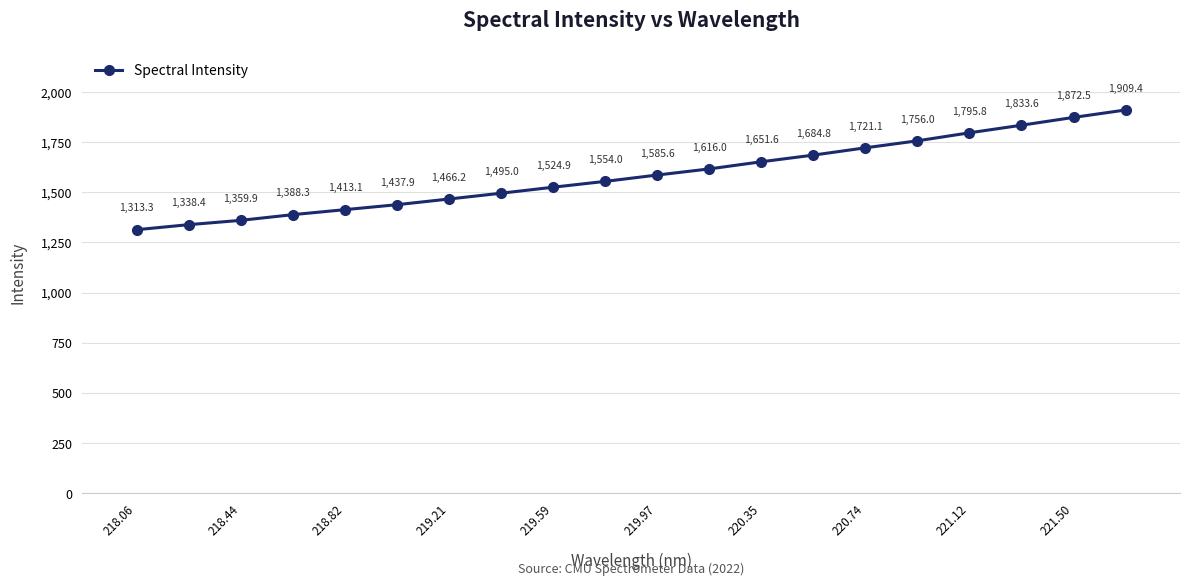

Reading left to right, transcribe all the data shown in this chart.

1313.3	1338.4	1359.9	1388.3	1413.1	1437.9	1466.2	1495.0	1524.9	1554.0	1585.6	1616.0	1651.6	1684.8	1721.1	1756.0	1795.8	1833.6	1872.5	1909.4